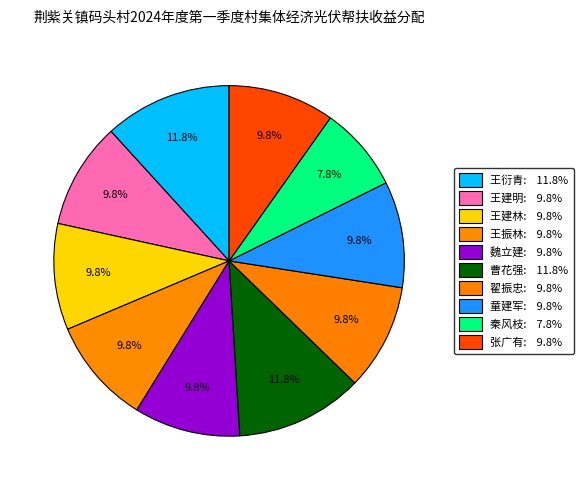

The 王衍青 slice represents 19% of the pie. True or false?

False